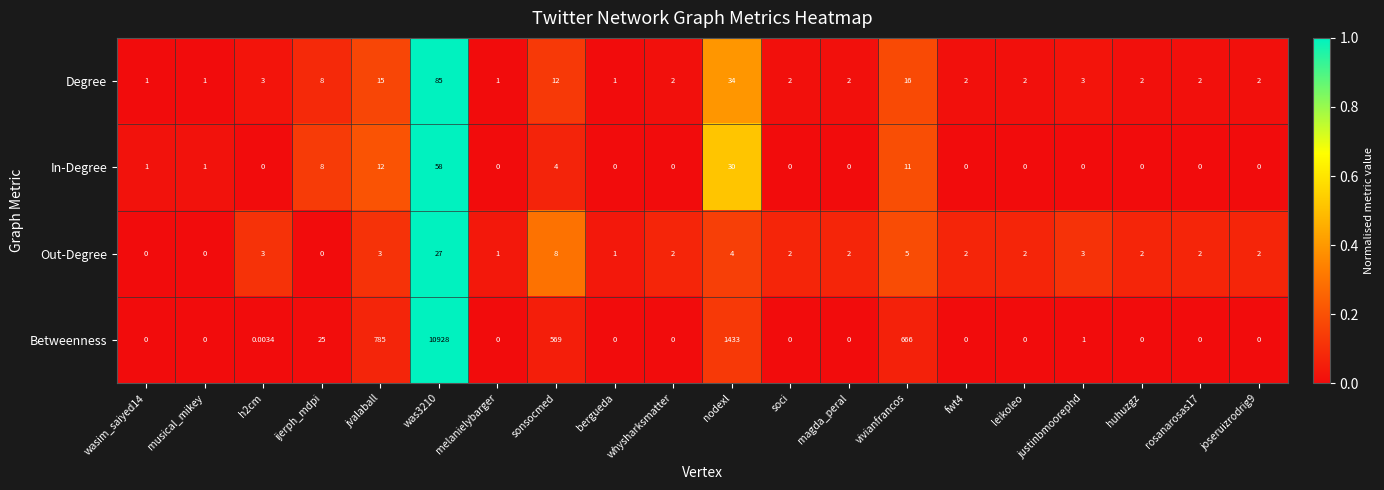

Rank the series at vivianfrancos from highest to lowest value.

Betweenness, Degree, In-Degree, Out-Degree